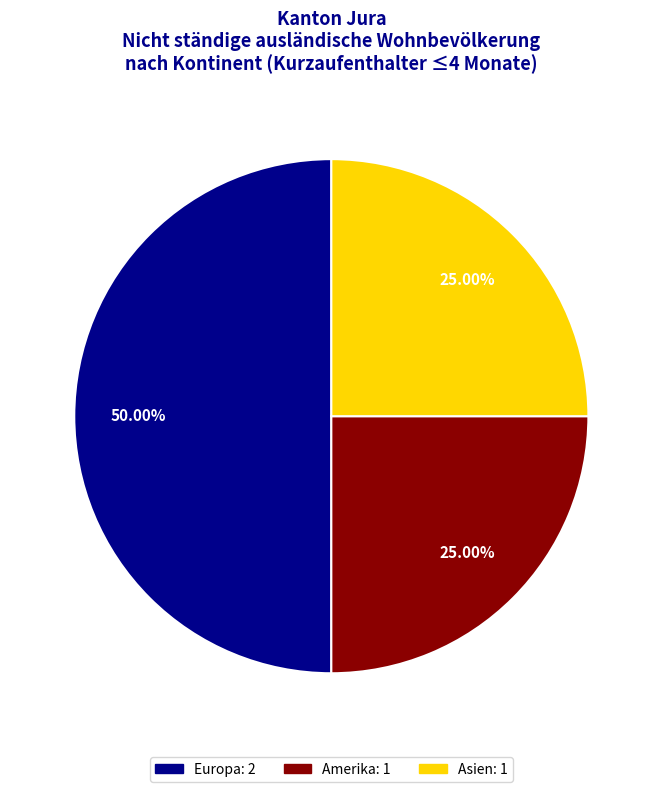

How many slices are in this pie chart?

3